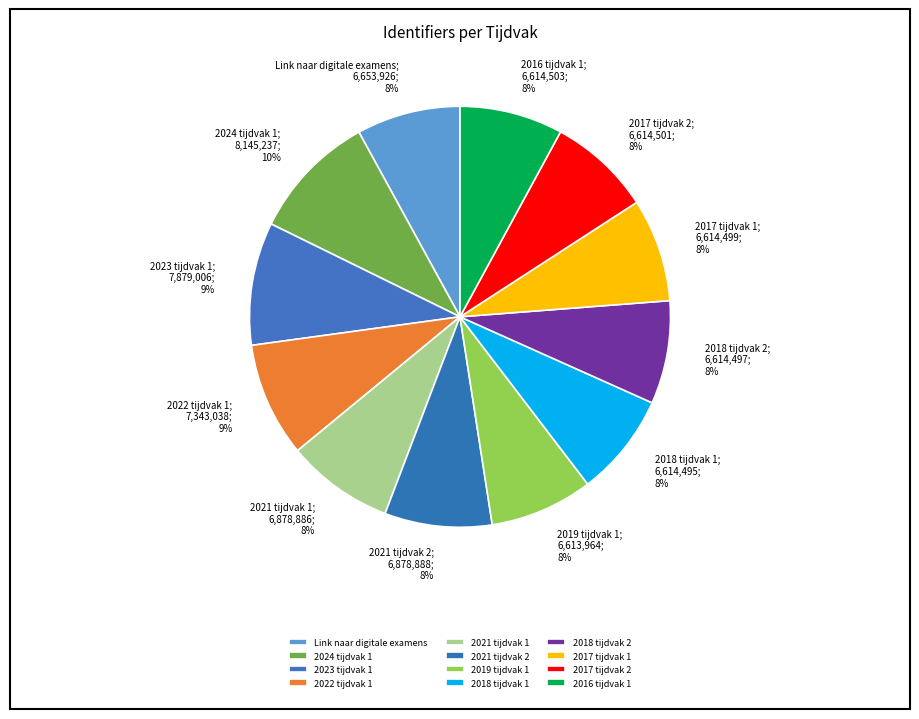

The Link naar digitale examens slice represents 1% of the pie. True or false?

False